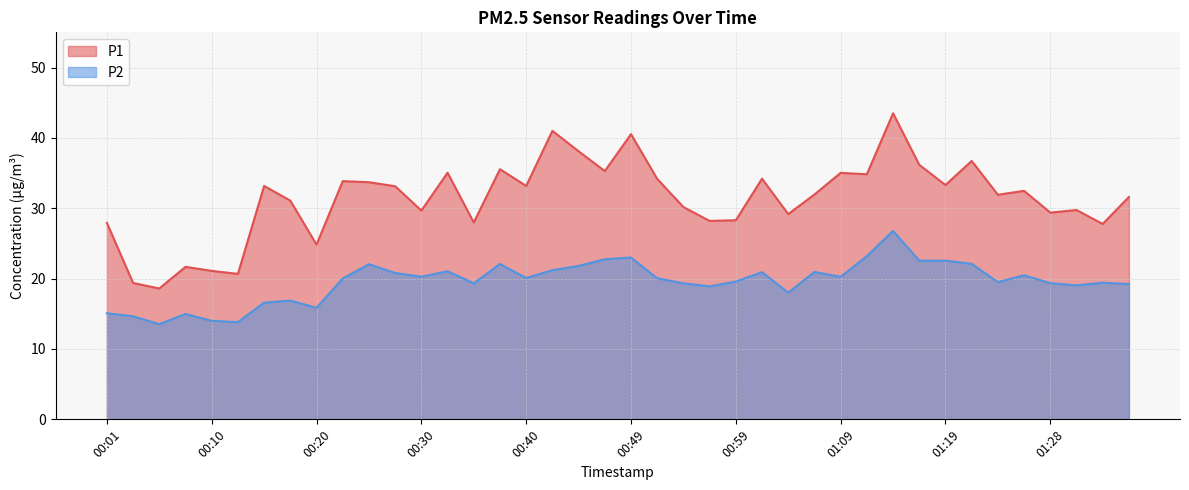

What is the spread (max minus min) of values at 00:03?

4.7